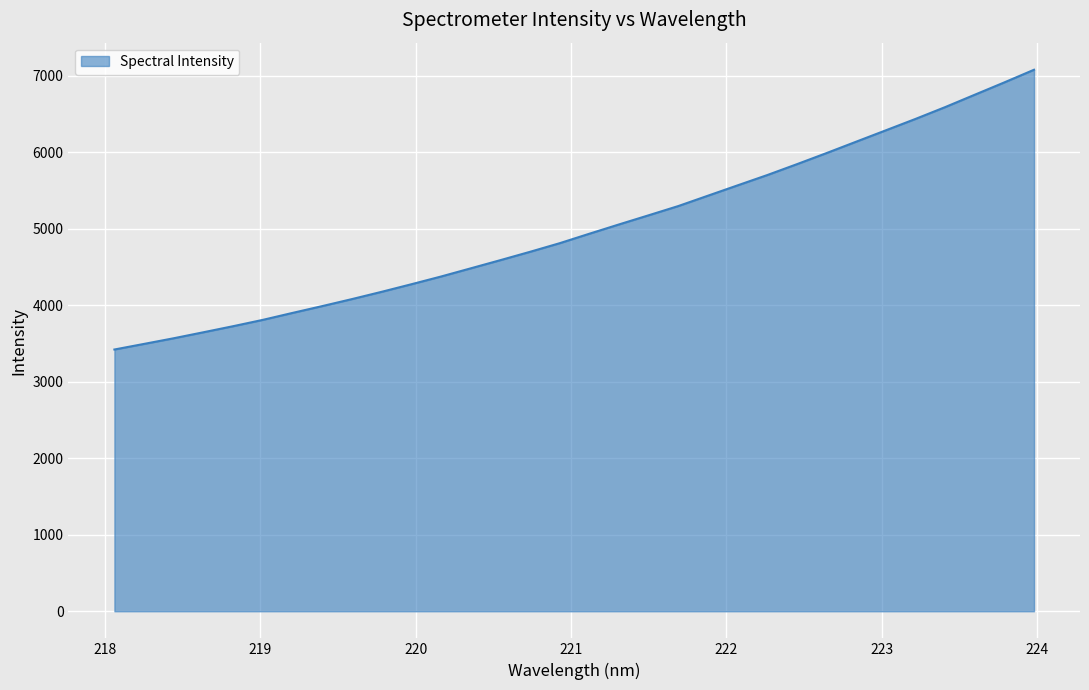

What is the difference between the maximum and minimum values?

3657.8